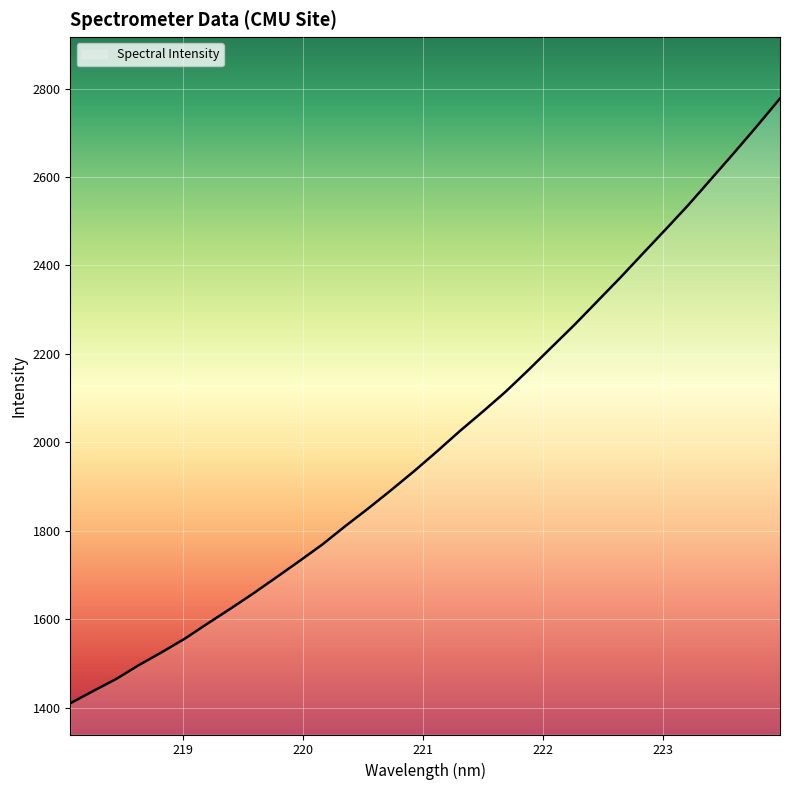

What is the greatest value displayed?

2777.4